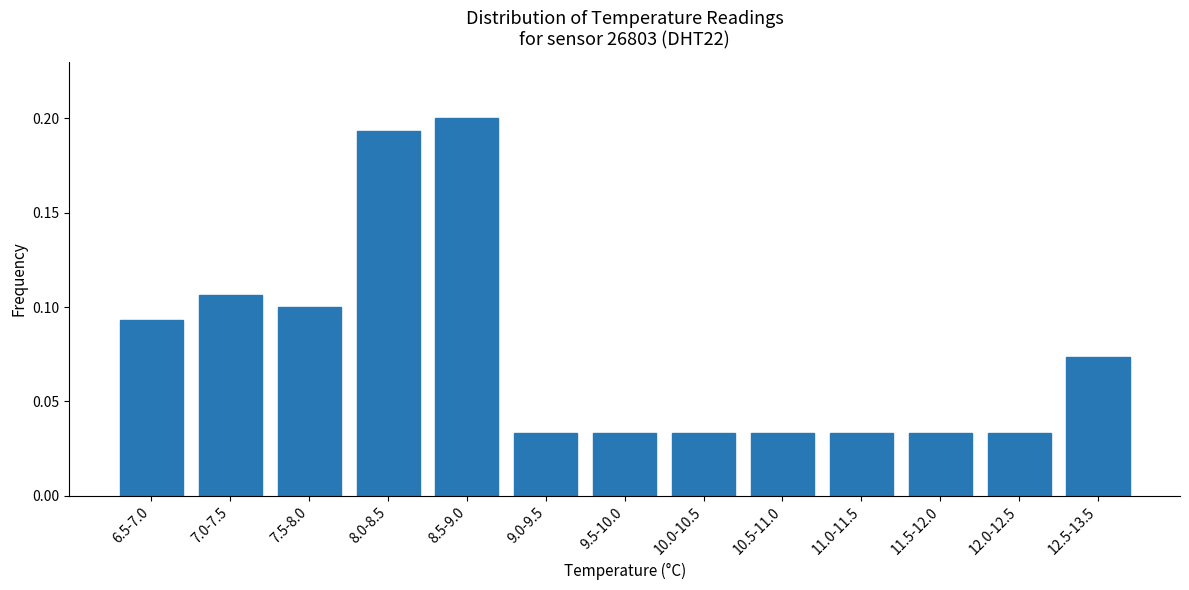

What is the label of the 3rd bar from the right?

11.5-12.0